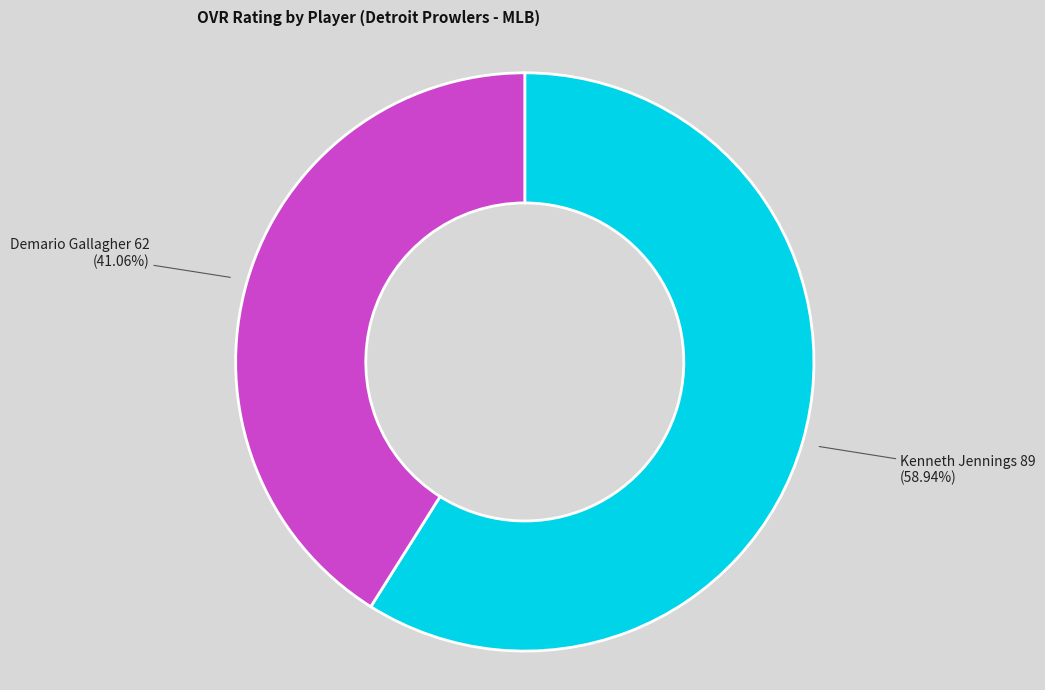

Is there a majority slice in this chart?

Yes